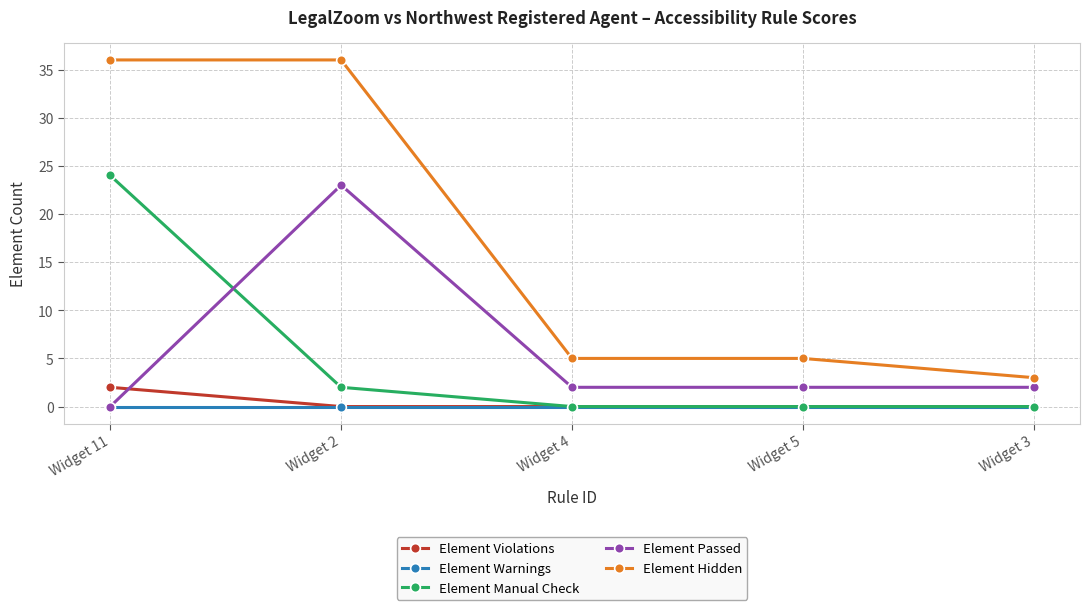

At which category does Element Passed reach its first local peak?

Widget 2